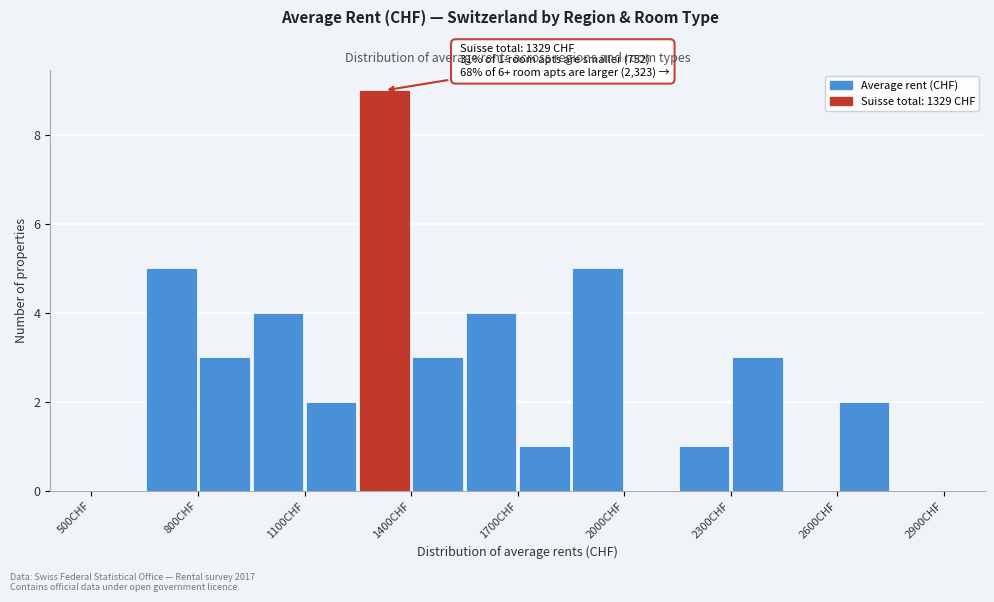

Around what value on the x-axis is the tallest bar? Give the approximate position of its centre, as read against the axis.

1350